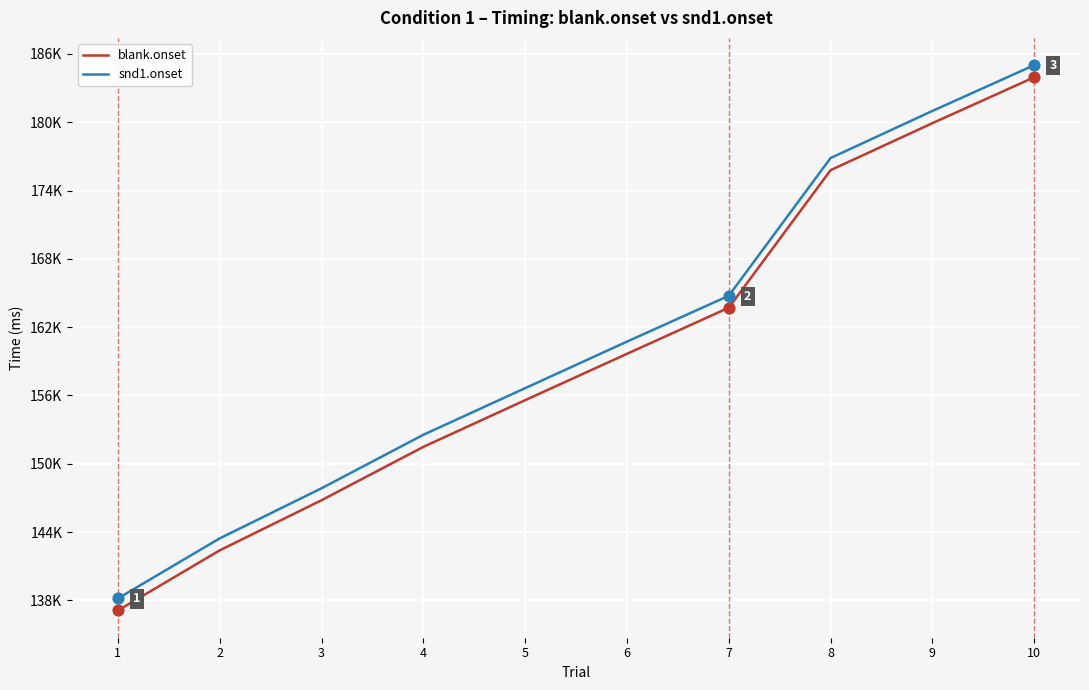

What are all the series names shown in the legend?

blank.onset, snd1.onset